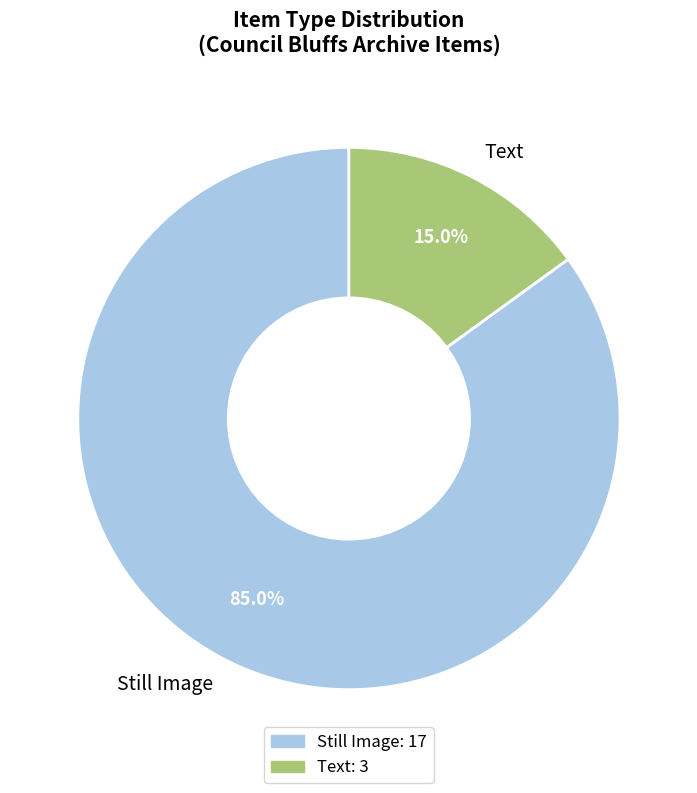

Which has a higher value, Still Image or Text?

Still Image